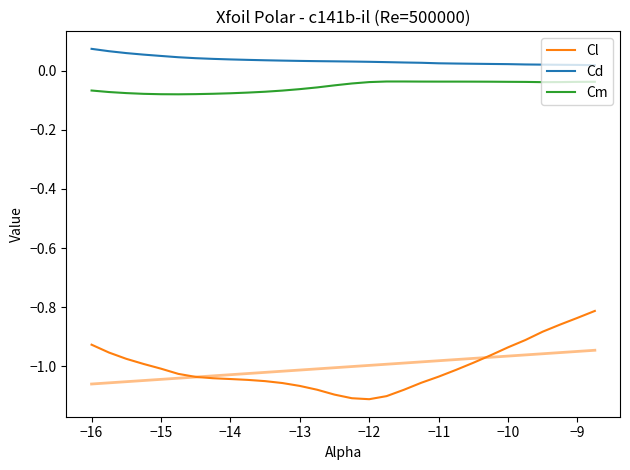

Is it true that Cm equals -0.1 at 29?

False